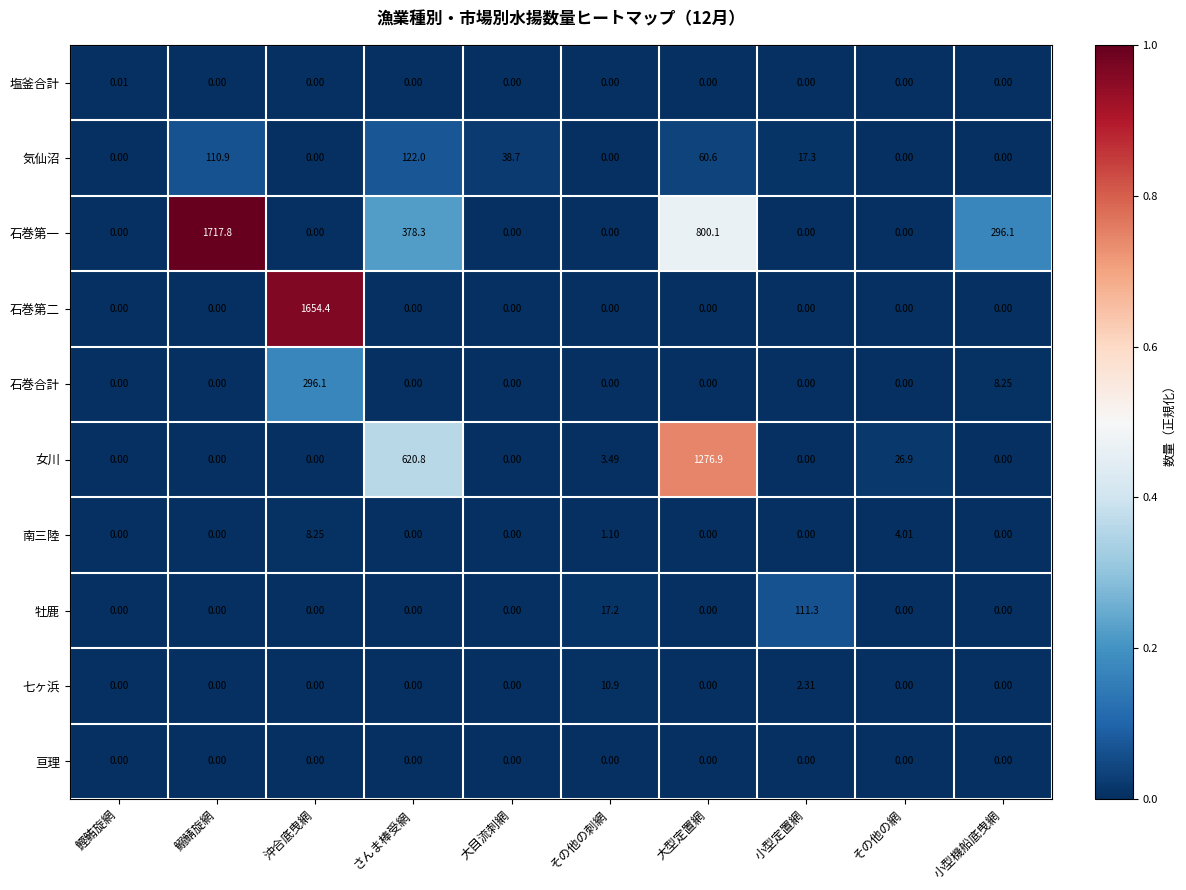

At which category does the chart reach its peak across all series?

鰯鯖旋網